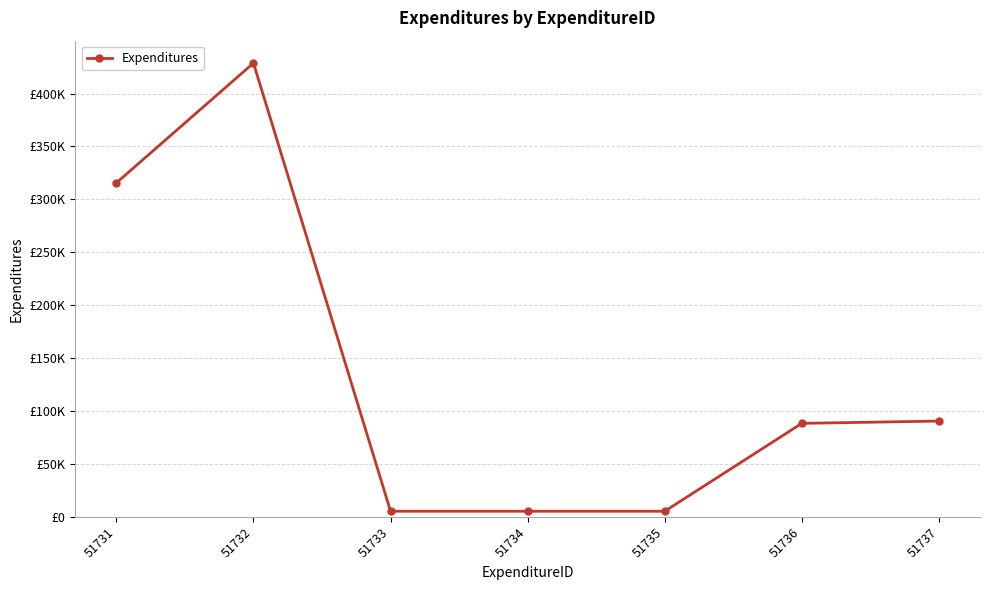

How many values are between 5308 and 315607?

6